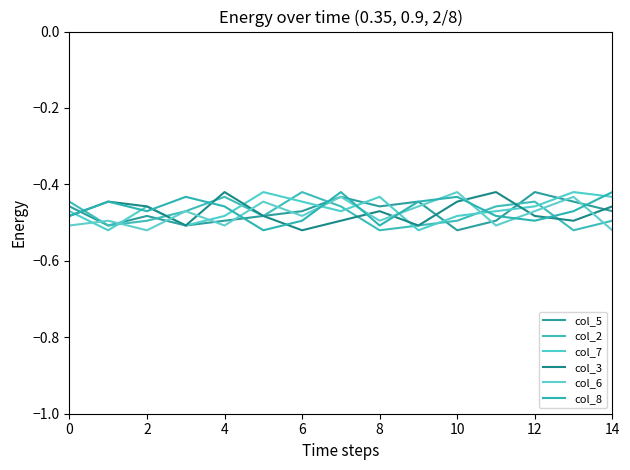

Is this an area chart (filled region under the line)?

No